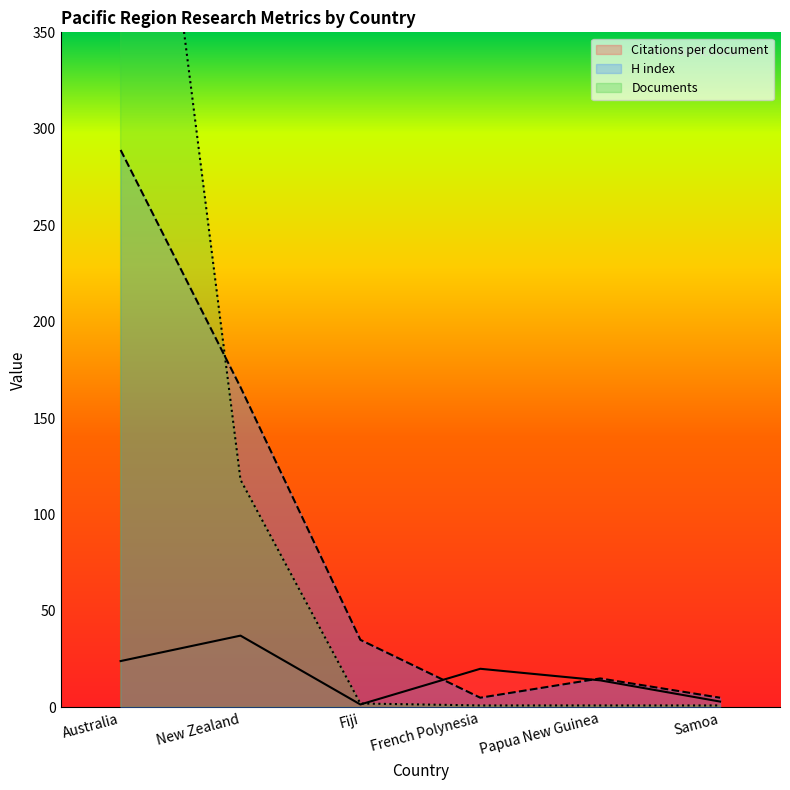

After their last crossing, which series has the higher values: H index or Citations per document?

H index